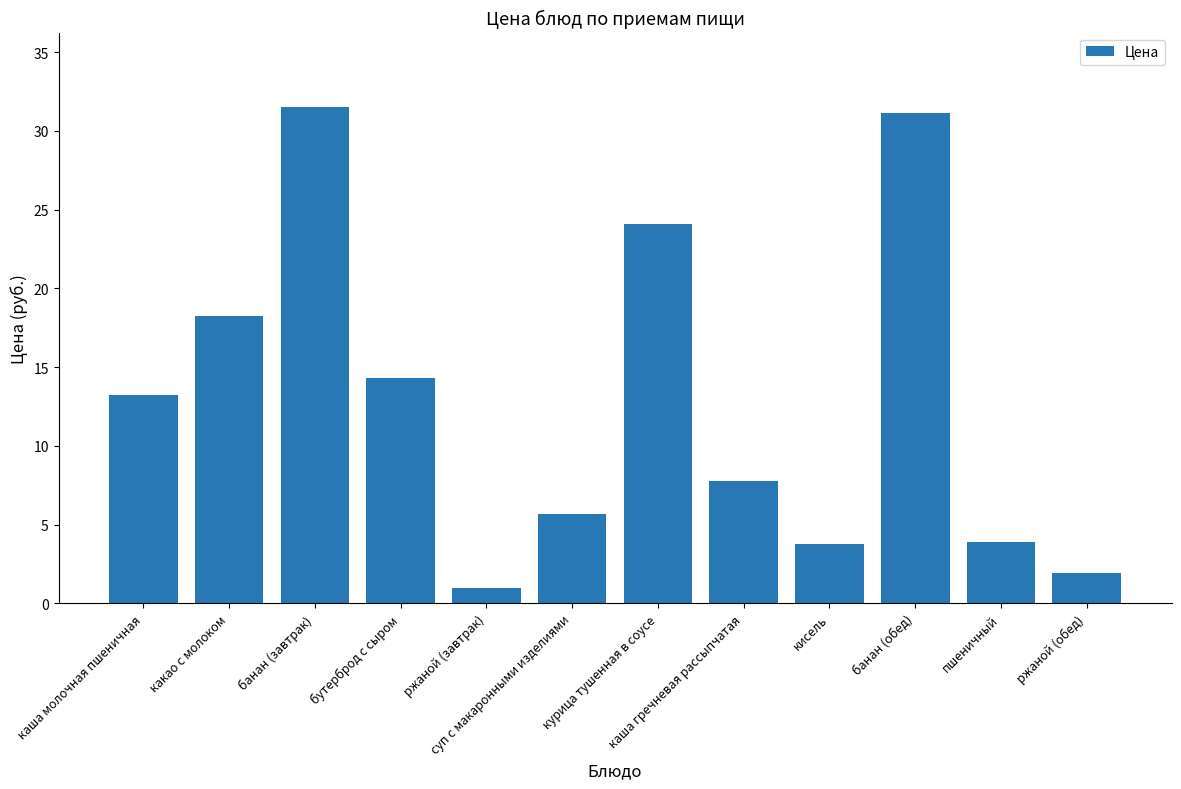

What is the difference between the values at кисель and бутерброд с сыром?

10.5